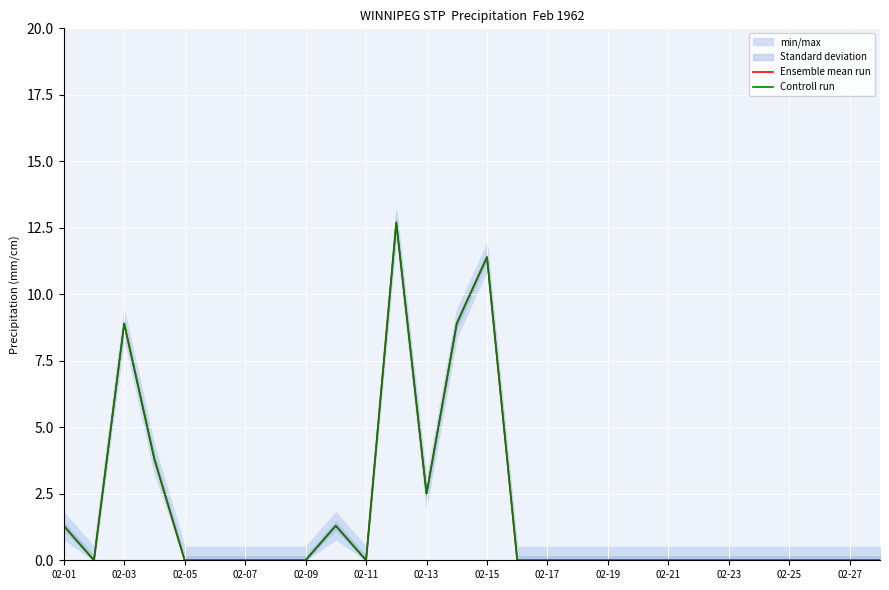

What is the average value of the Ensemble mean run series?

1.8